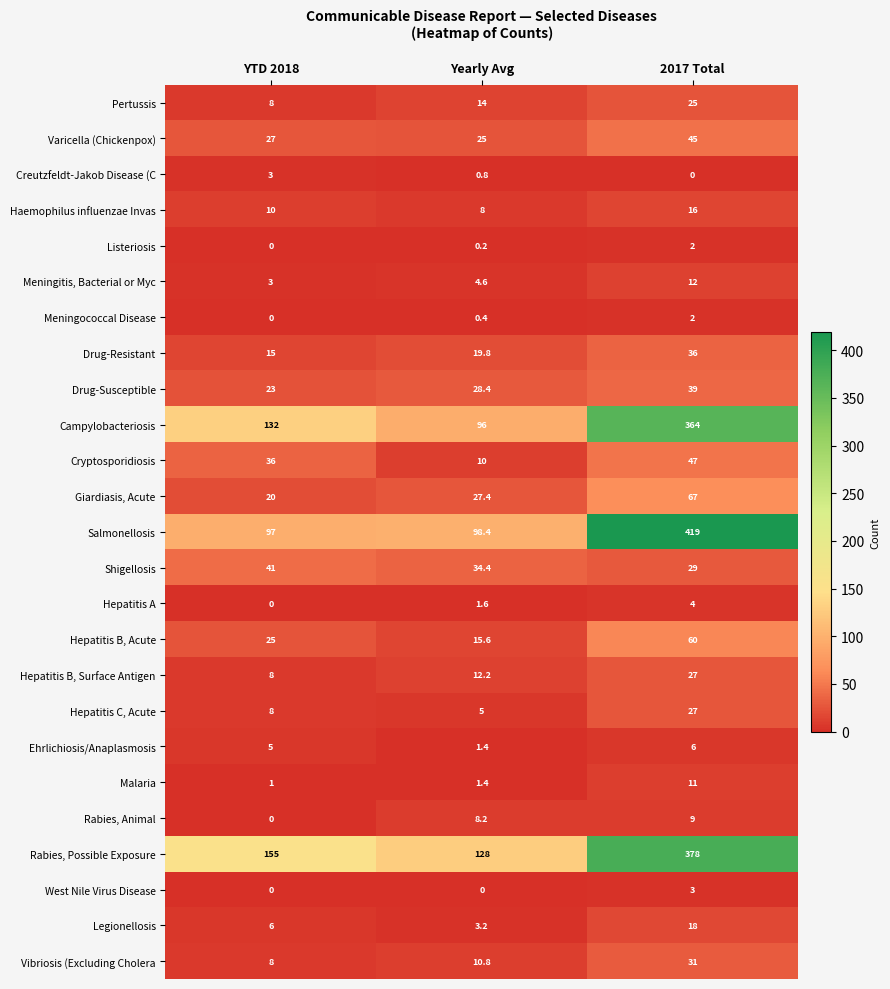

List the labels in order of Rabies, Possible Exposure value, largest first.

2017 Total, YTD 2018, Yearly Avg